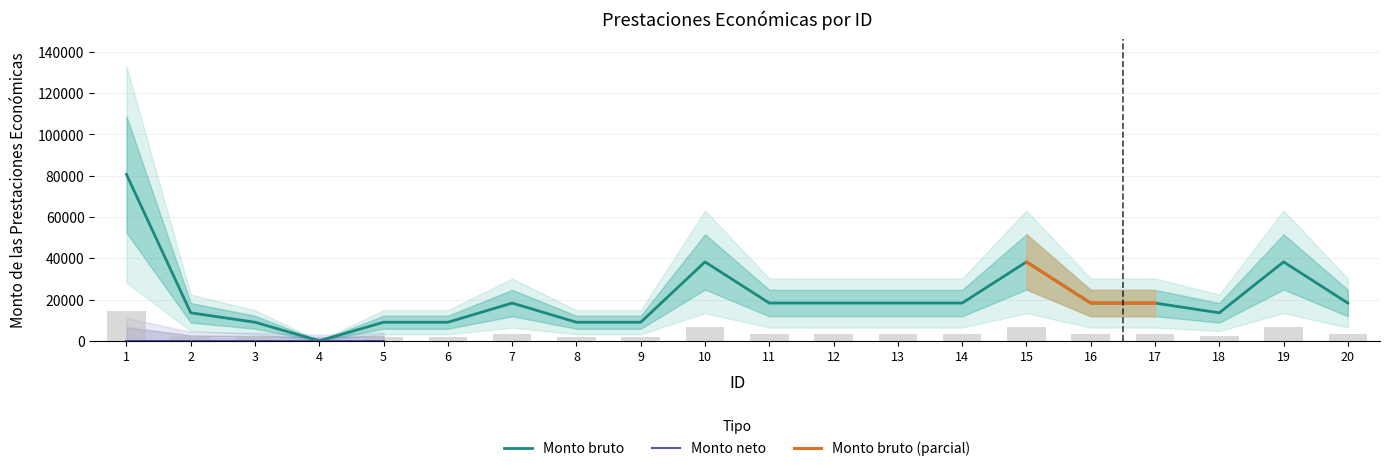

How many data points are less than 18287?

8